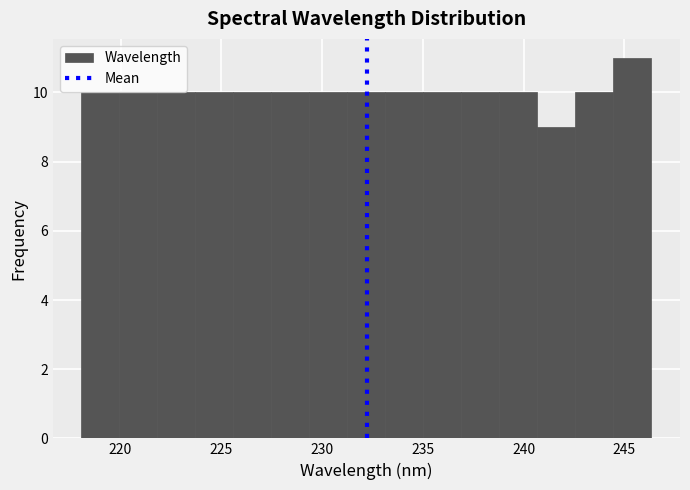

Read against the x-axis, roughly where is the centre of the tallest bar?

245.5